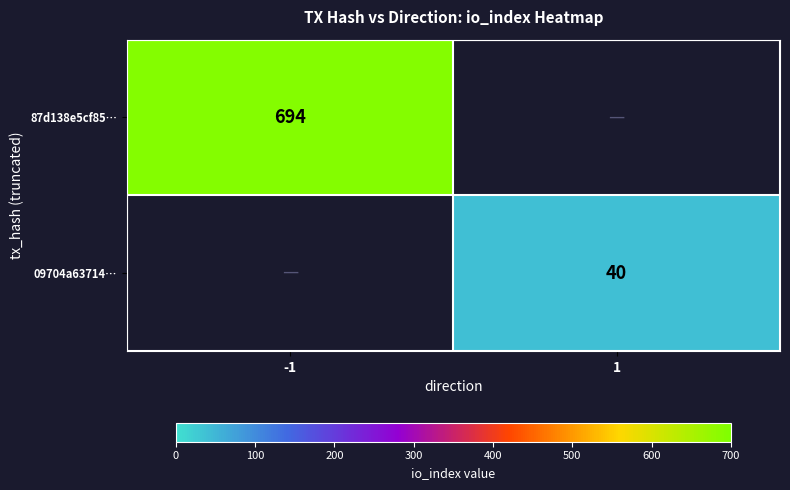

Is it true that 87d138e5cf85… equals 1151 at -1?

False